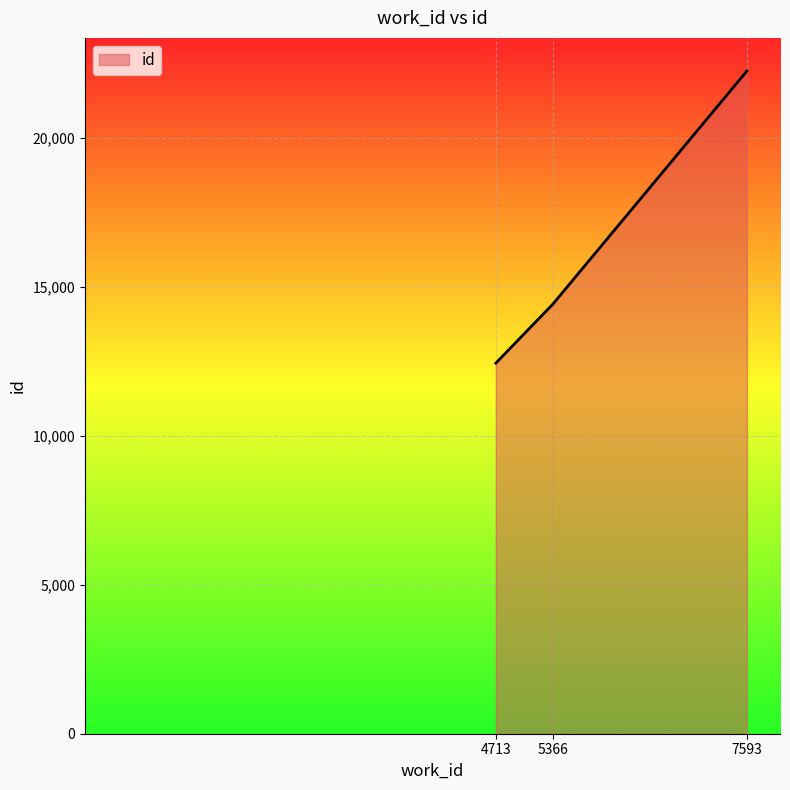

How many lines are shown in the chart?

1